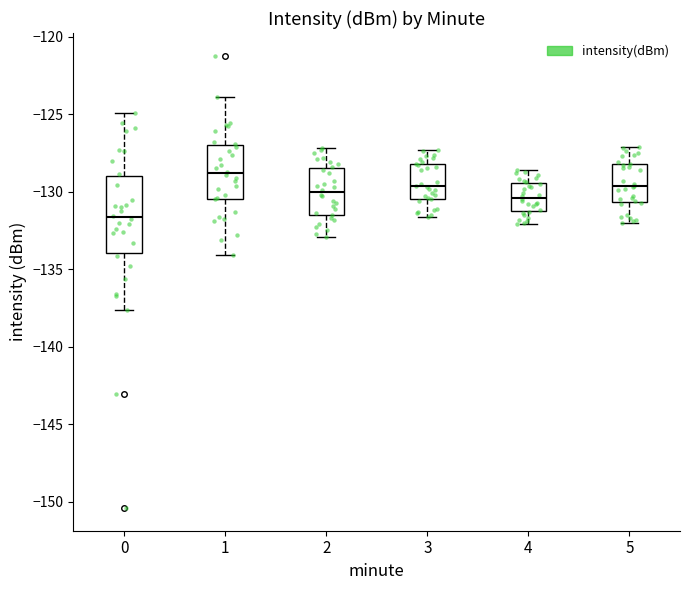

Which box's median line is the highest?

1